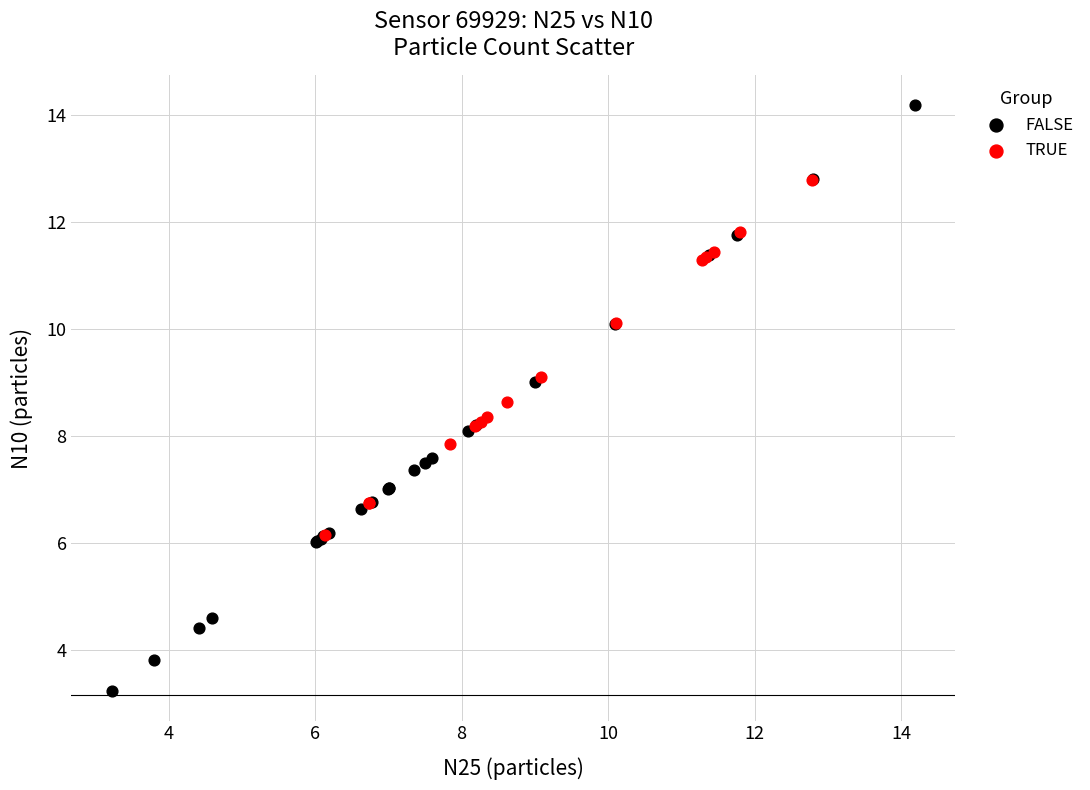

Which series reaches the minimum Y coordinate?

FALSE